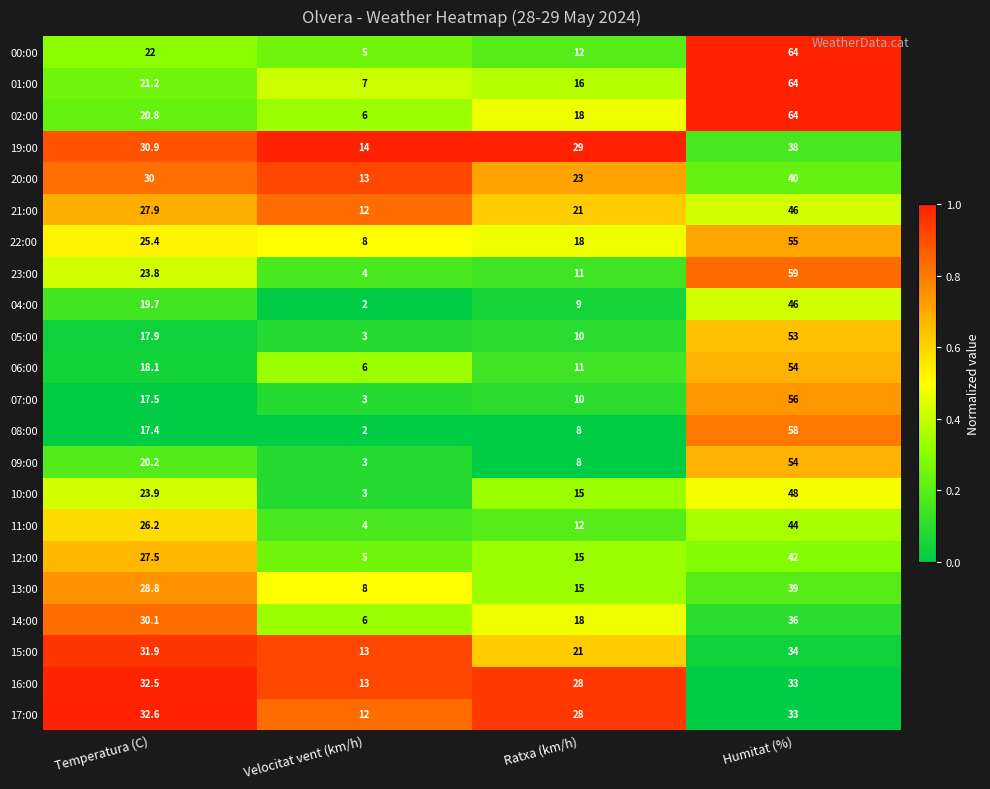

The value of 00:00 at Ratxa (km/h) is 12.0. True or false?

True